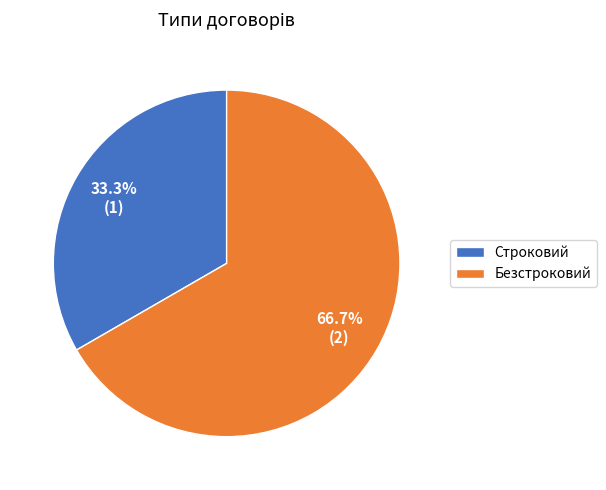

To the nearest percent, what is the difference between the Строковий and Безстроковий slice percentages?

33%